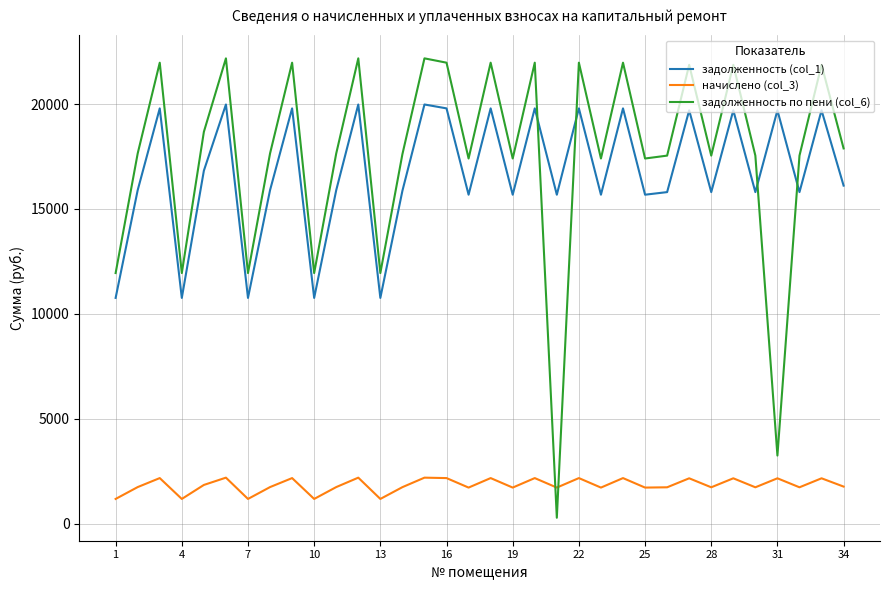

True or false: задолженность (col_1) and начислено (col_3) intersect in this chart.

False